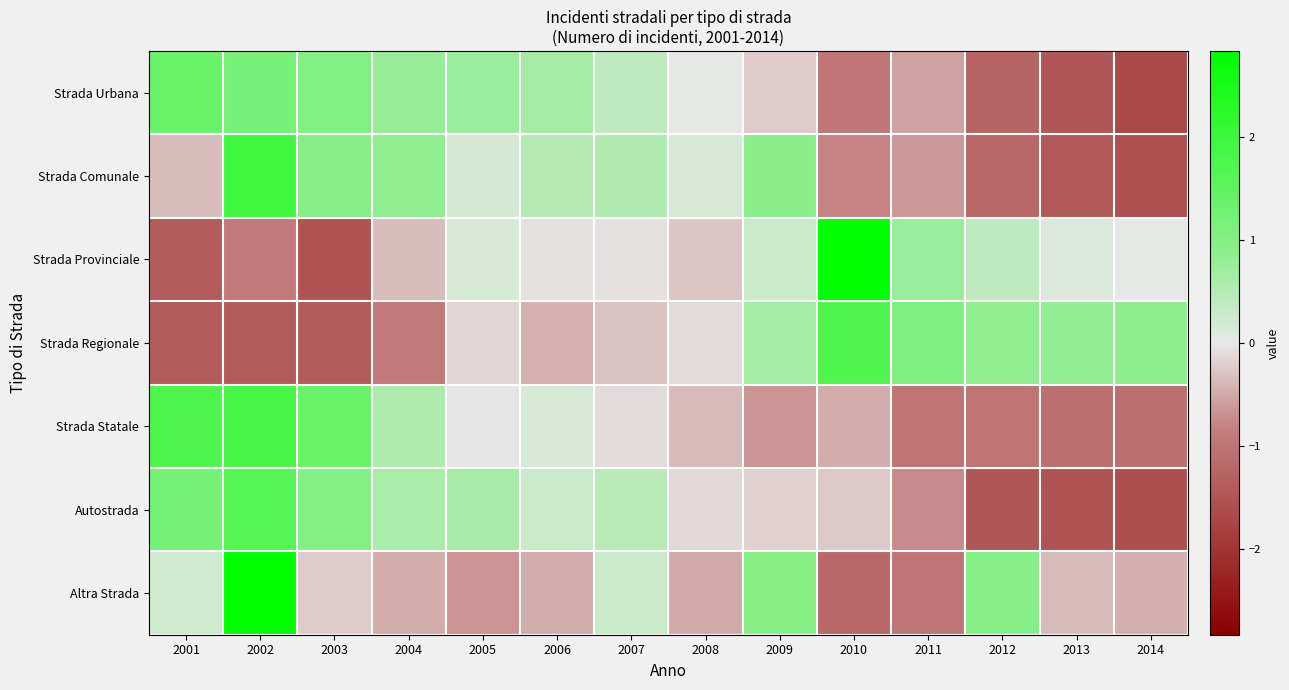

At which category does the chart reach its minimum across all series?

2014